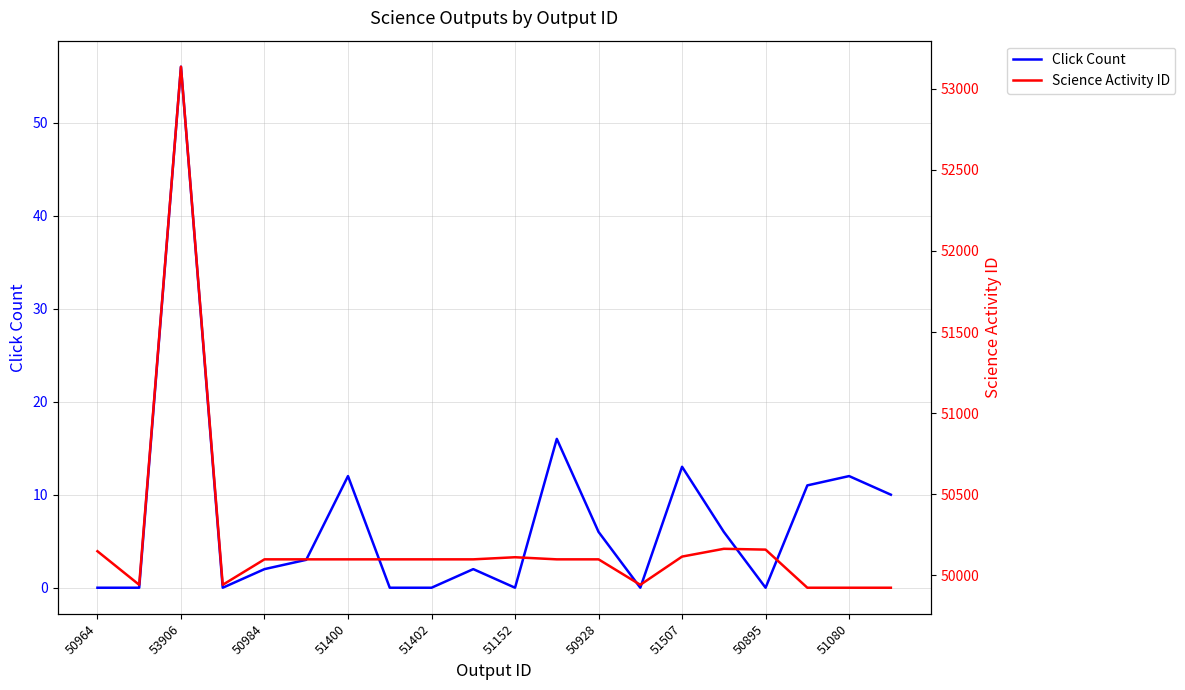

Reading left to right, list all the values displayed in this chart.

Click Count: 0	0	56	0	2	3	12	0	0	2	0	16	6	0	13	6	0	11	12	10
Science Activity ID: 50149	49942	53136	49942	50099	50099	50099	50099	50099	50099	50112	50099	50099	49942	50116	50164	50159	49924	49924	49924